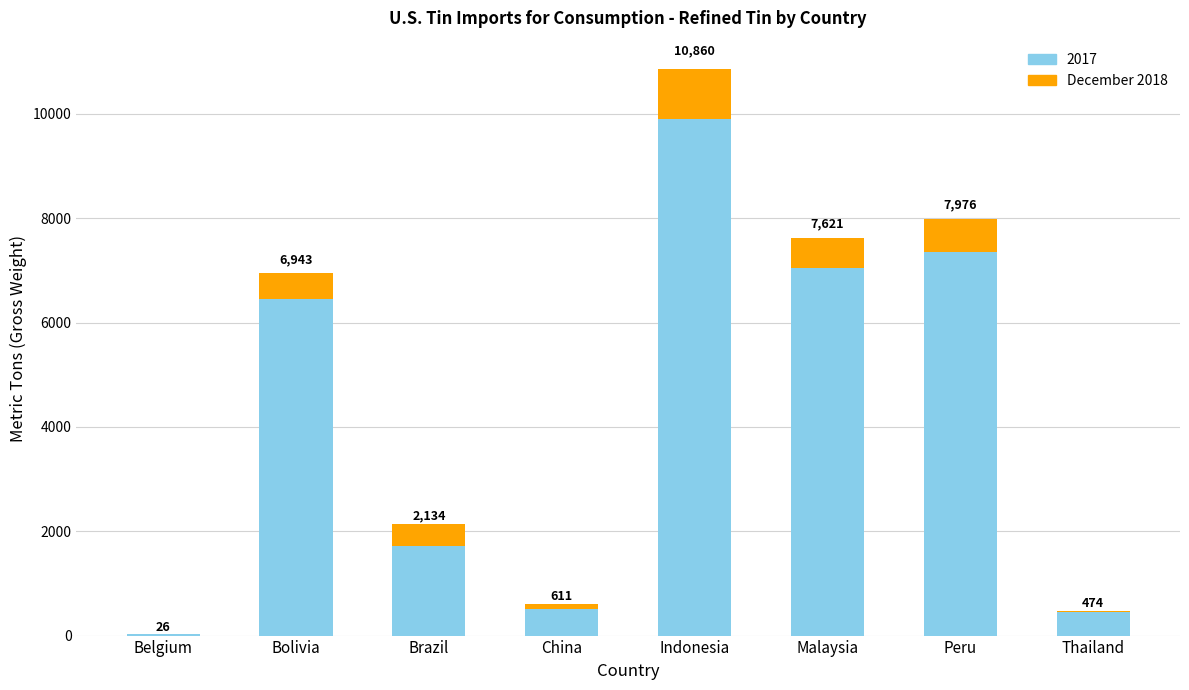

What position from the right is China?

5